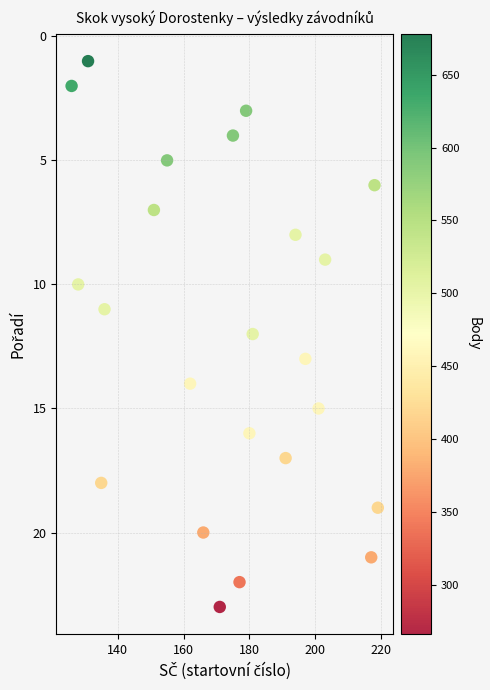

What is the range of Y values (max minus min)?

22